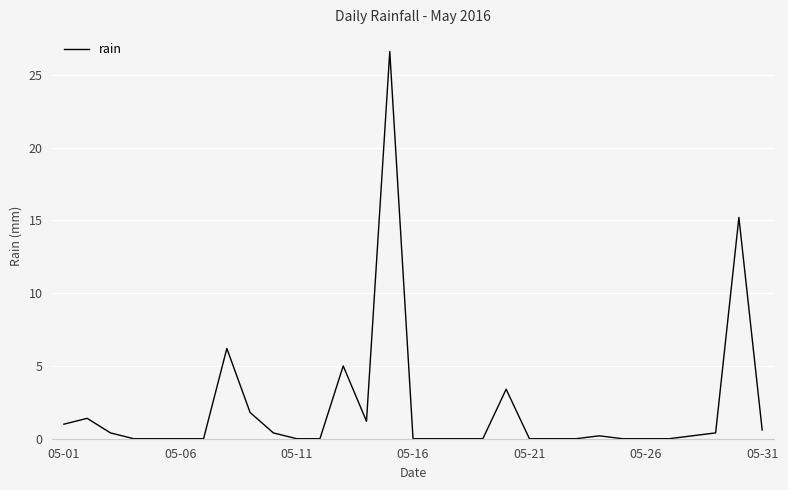

Does the chart display data point markers on the line(s)?

No